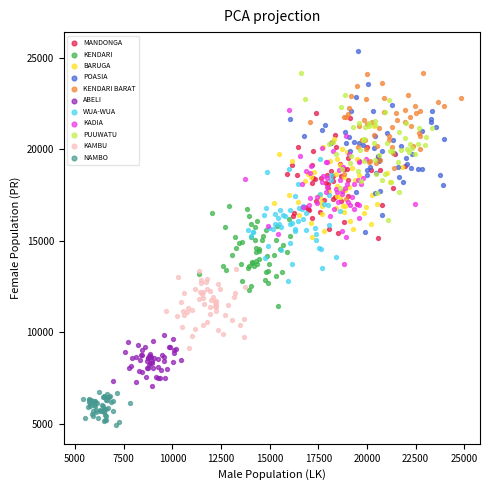

Which series has the largest Y range (max minus min)?

POASIA